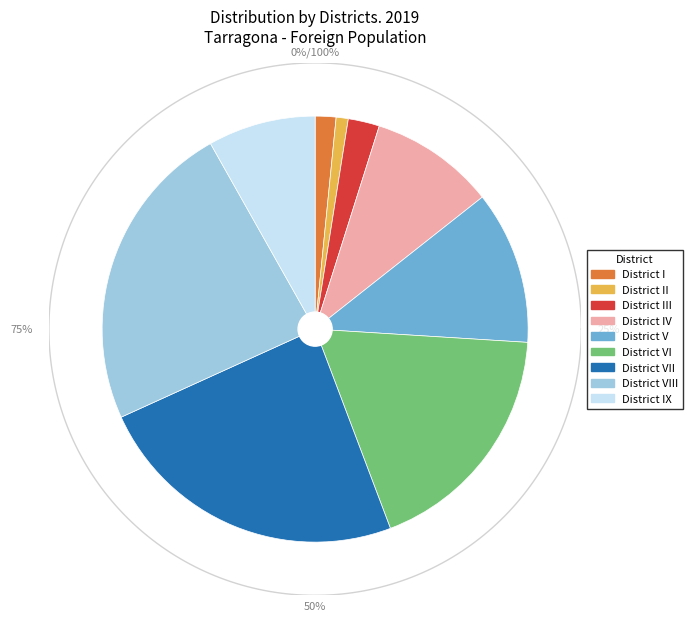

What is the largest slice in the pie chart?

District VII